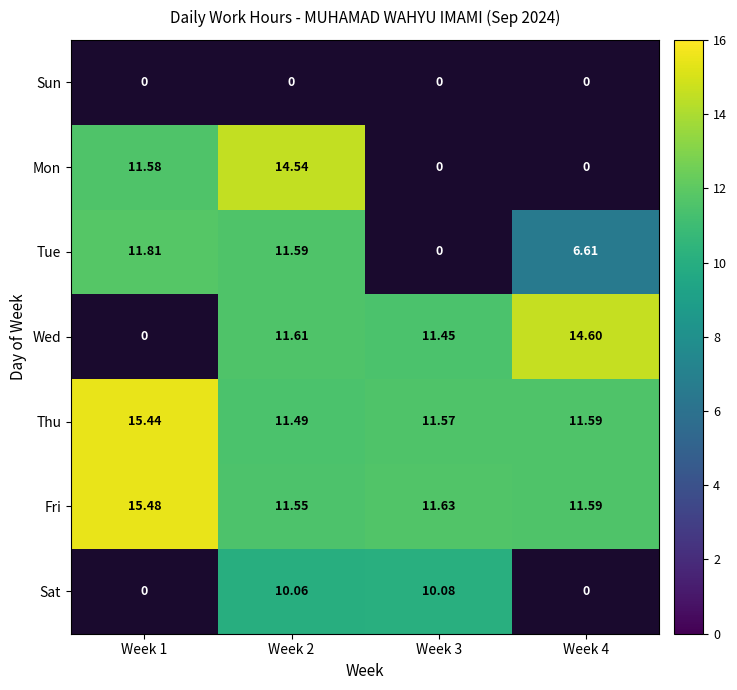

What is the average value of the Fri series?

12.6